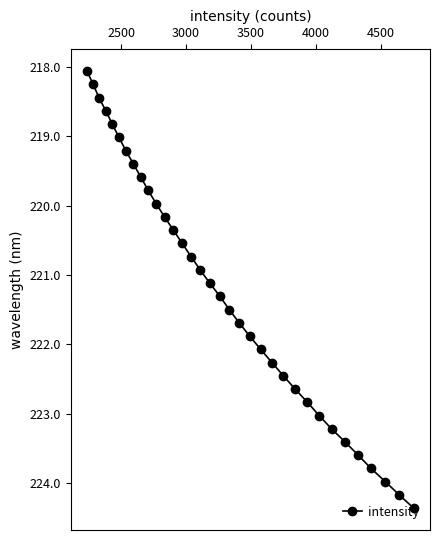

What is the maximum value shown in the chart?

224.4